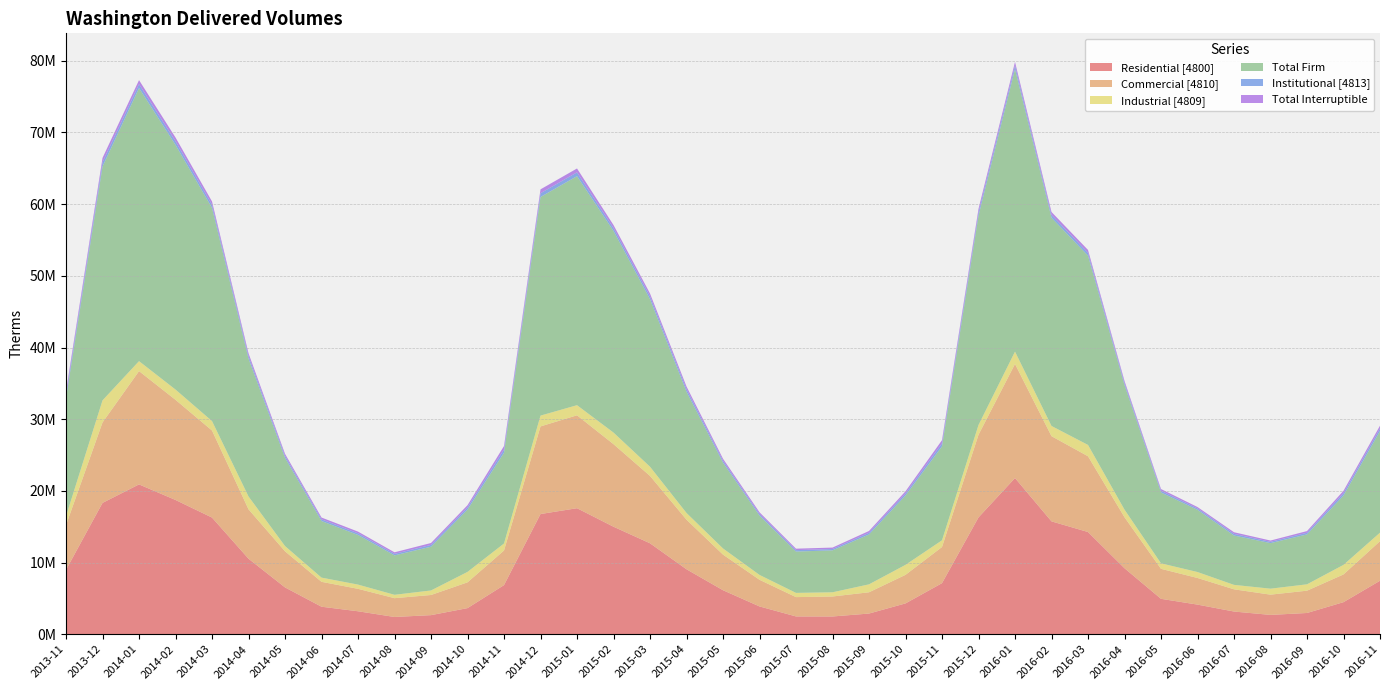

Reading right to left, transcribe all the data shown in this chart.

Residential [4800]: 2016-11=7460324	2016-10=4470556	2016-09=2961359	2016-08=2693650	2016-07=3164014	2016-06=4130248	2016-05=4937819	2016-04=9205504	2016-03=14256698	2016-02=15744661	2016-01=21787927	2015-12=16299312	2015-11=7123102	2015-10=4297977	2015-09=2883443	2015-08=2474134	2015-07=2480569	2015-06=3875649	2015-05=6136917	2015-04=9059678	2015-03=12686420	2015-02=14997100	2015-01=17578866	2014-12=16768304	2014-11=6851471	2014-10=3641361	2014-09=2661734	2014-08=2405032	2014-07=3200841	2014-06=3836089	2014-05=6529687	2014-04=10535035	2014-03=16273150	2014-02=18728366	2014-01=20899551	2013-12=18320588	2013-11=8981544
Commercial [4810]: 2016-11=5520631	2016-10=3871269	2016-09=3113107	2016-08=2827136	2016-07=3100705	2016-06=3716222	2016-05=4184525	2016-04=7116368	2016-03=10571037	2016-02=11885158	2016-01=15916106	2015-12=11530090	2015-11=5044532	2015-10=3987098	2015-09=2967093	2015-08=2789182	2015-07=2695667	2015-06=3719322	2015-05=4971568	2015-04=6918371	2015-03=9397664	2015-02=11518730	2015-01=12961800	2014-12=12223769	2014-11=4831845	2014-10=3597412	2014-09=2810250	2014-08=2624238	2014-07=3132555	2014-06=3473639	2014-05=5039544	2014-04=6890795	2014-03=12143699	2014-02=13972473	2014-01=15807954	2013-12=11226493	2013-11=6245512
Industrial [4809]: 2016-11=1187068	2016-10=1333607	2016-09=886709	2016-08=833412	2016-07=619421	2016-06=829383	2016-05=766236	2016-04=1060027	2016-03=1579035	2016-02=1421652	2016-01=1722828	2015-12=1360411	2015-11=935529	2015-10=1392251	2015-09=1107425	2015-08=586174	2015-07=589631	2015-06=678441	2015-05=856194	2015-04=935256	2015-03=1284186	2015-02=1613976	2015-01=1412476	2014-12=1506794	2014-11=977303	2014-10=1455055	2014-09=633602	2014-08=469407	2014-07=589225	2014-06=585889	2014-05=730395	2014-04=1792618	2014-03=1316970	2014-02=1430555	2014-01=1390372	2013-12=3079194	2013-11=1246219
Total Firm: 2016-11=14168023	2016-10=9675432	2016-09=6961175	2016-08=6354198	2016-07=6884140	2016-06=8675853	2016-05=9888580	2016-04=17381899	2016-03=26406770	2016-02=29051471	2016-01=39426861	2015-12=29189813	2015-11=13103163	2015-10=9677326	2015-09=6957961	2015-08=5849490	2015-07=5765867	2015-06=8273412	2015-05=11964679	2015-04=16913305	2015-03=23368270	2015-02=28129806	2015-01=31953142	2014-12=30498867	2014-11=12660619	2014-10=8693828	2014-09=6105586	2014-08=5498677	2014-07=6922621	2014-06=7895617	2014-05=12299626	2014-04=19218448	2014-03=29733819	2014-02=34131394	2014-01=38097877	2013-12=32626275	2013-11=16473275
Institutional [4813]: 2016-11=378144	2016-10=329121	2016-09=232998	2016-08=179539	2016-07=228897	2016-06=195115	2016-05=239257	2016-04=287800	2016-03=399311	2016-02=401220	2016-01=491944	2015-12=491485	2015-11=424322	2015-10=286826	2015-09=238237	2015-08=188629	2015-07=197044	2015-06=223986	2015-05=268036	2015-04=361119	2015-03=394245	2015-02=405250	2015-01=529386	2014-12=527921	2014-11=461069	2014-10=300915	2014-09=251364	2014-08=209217	2014-07=230095	2014-06=236982	2014-05=280289	2014-04=369197	2014-03=447136	2014-02=509515	2014-01=549498	2013-12=594027	2013-11=473546
Total Interruptible: 2016-11=378186	2016-10=329121	2016-09=233405	2016-08=180012	2016-07=228897	2016-06=195507	2016-05=239480	2016-04=288038	2016-03=399567	2016-02=401562	2016-01=492374	2015-12=476504	2015-11=439981	2015-10=297892	2015-09=249105	2015-08=199931	2015-07=205413	2015-06=240524	2015-05=282941	2015-04=373015	2015-03=403675	2015-02=419792	2015-01=541590	2014-12=538938	2014-11=472873	2014-10=313034	2014-09=263729	2014-08=220229	2014-07=239824	2014-06=249477	2014-05=287525	2014-04=382909	2014-03=460577	2014-02=523743	2014-01=558326	2013-12=603447	2013-11=475068